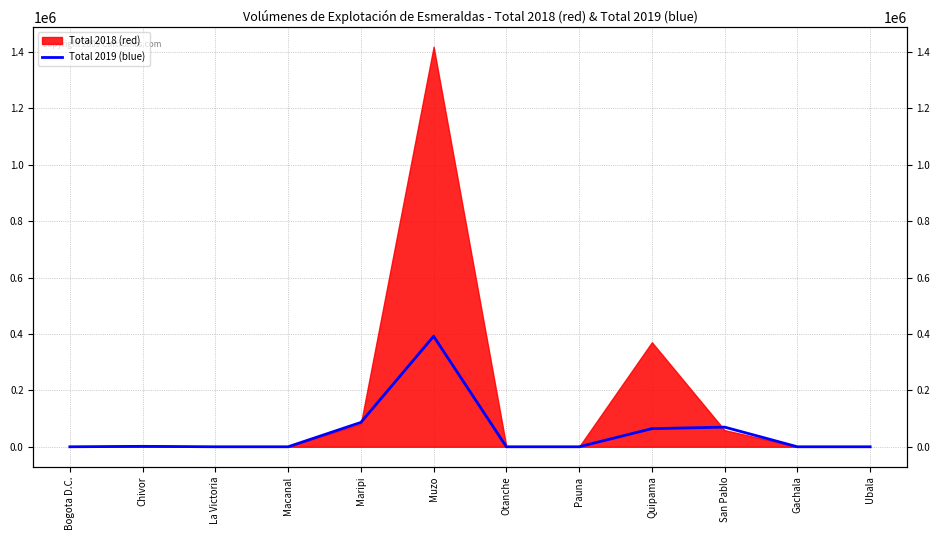

What is the sum of all values?

613716.3